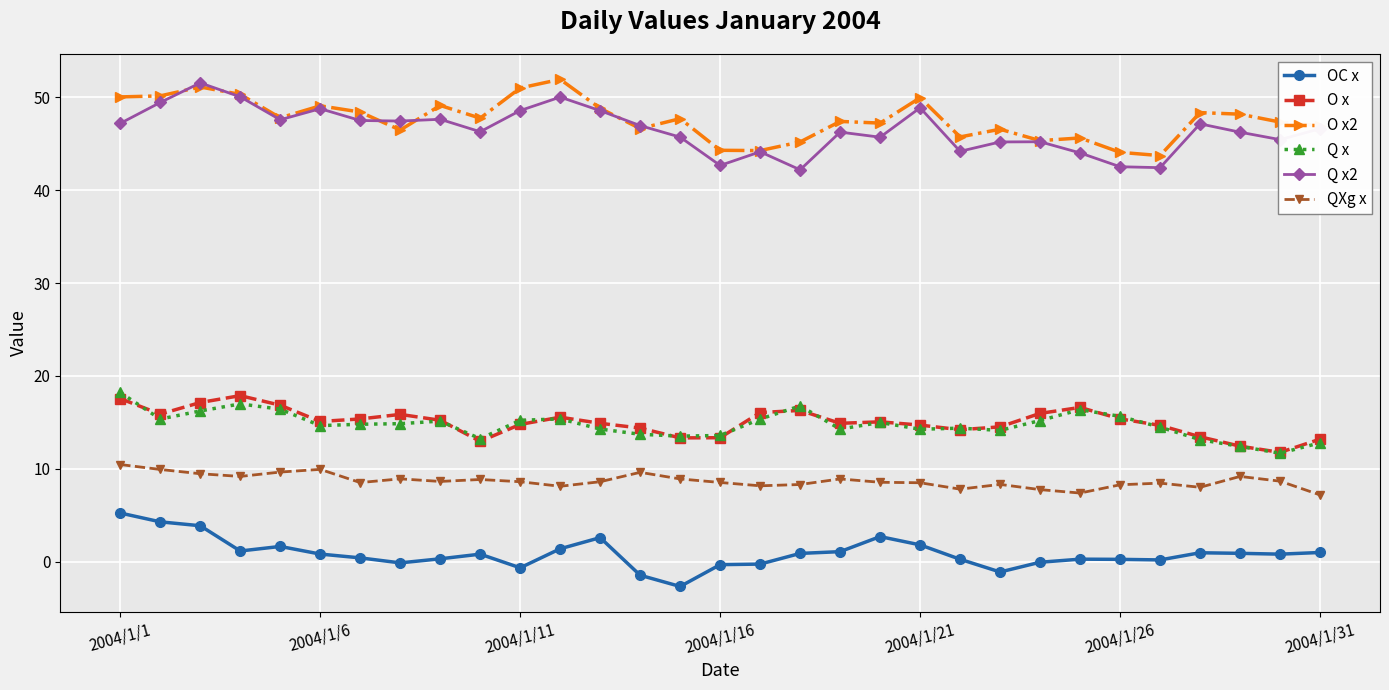

At how many categories does at least one series exceed 38?

31